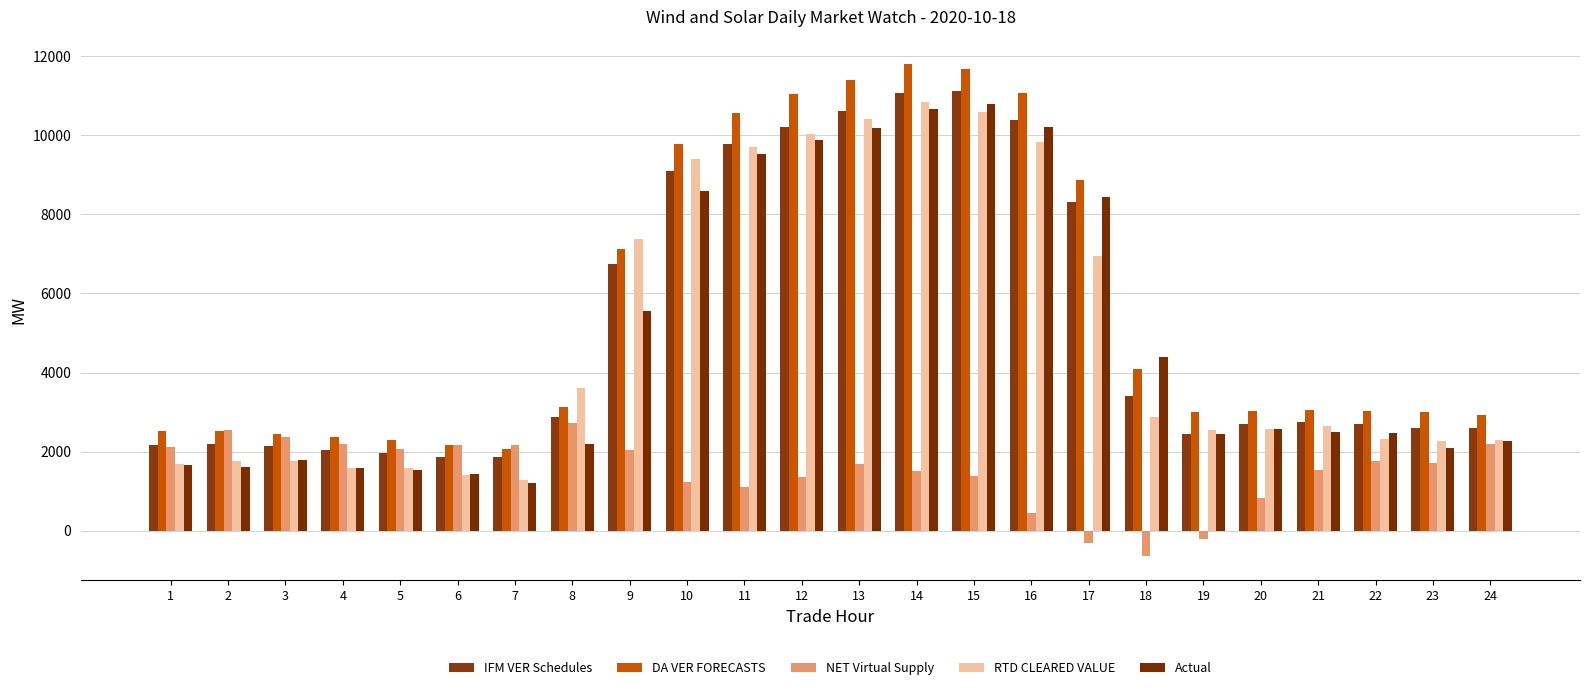

True or false: IFM VER Schedules has a value of 2702.3 at 22.

True